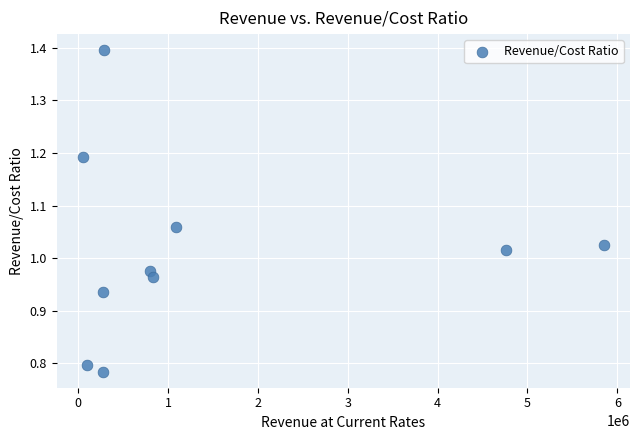

What is the average X value?

1431594.6